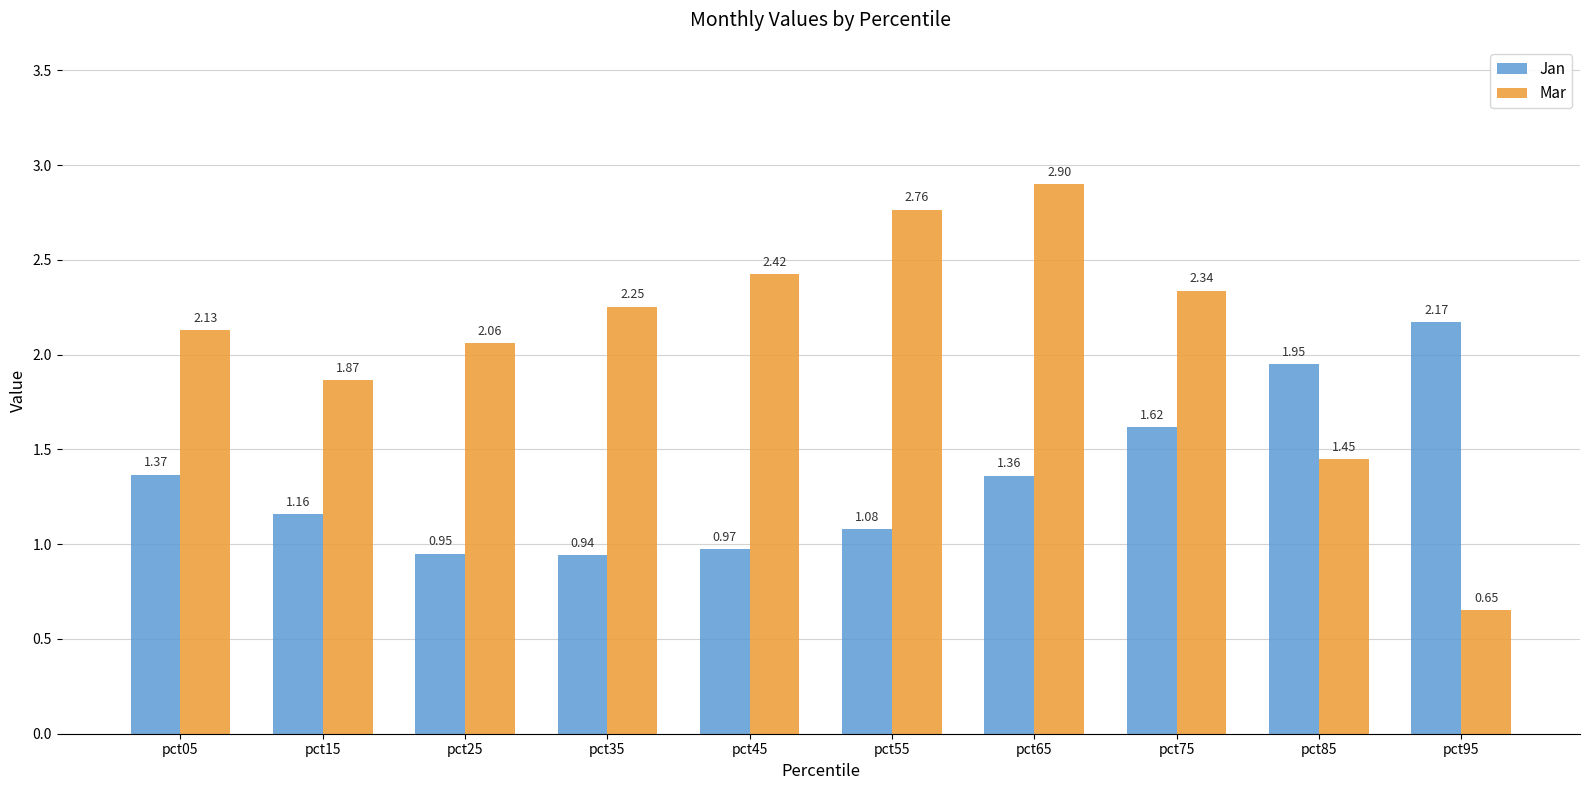

Between pct45 and pct75, which series saw the biggest shift?

Jan